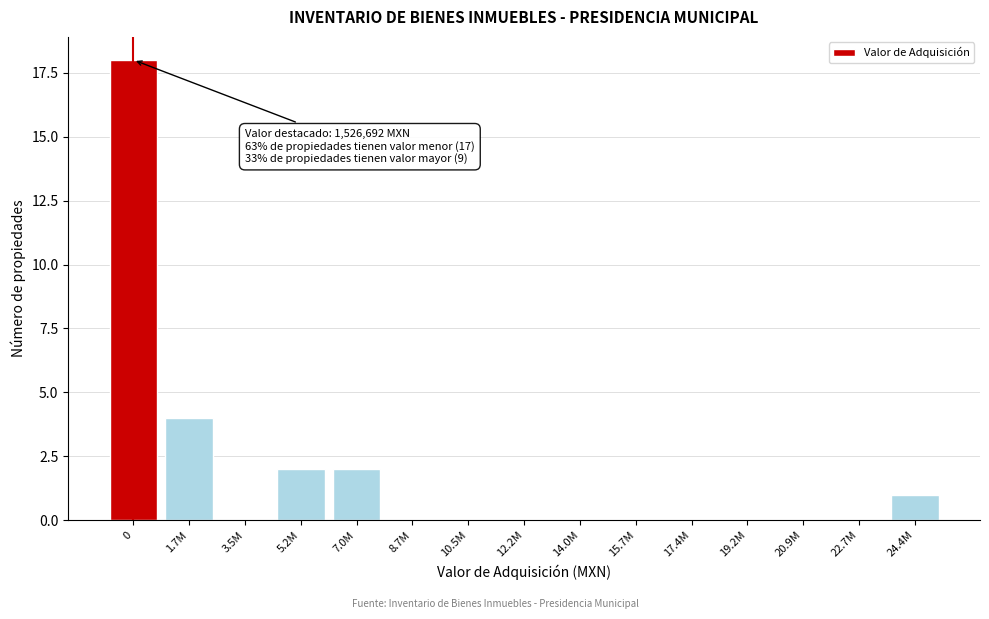

Reading right to left, extract all data points from this chart.

24.4M=1	22.7M=0	20.9M=0	19.2M=0	17.4M=0	15.7M=0	14.0M=0	12.2M=0	10.5M=0	8.7M=0	7.0M=2	5.2M=2	3.5M=0	1.7M=4	0=18